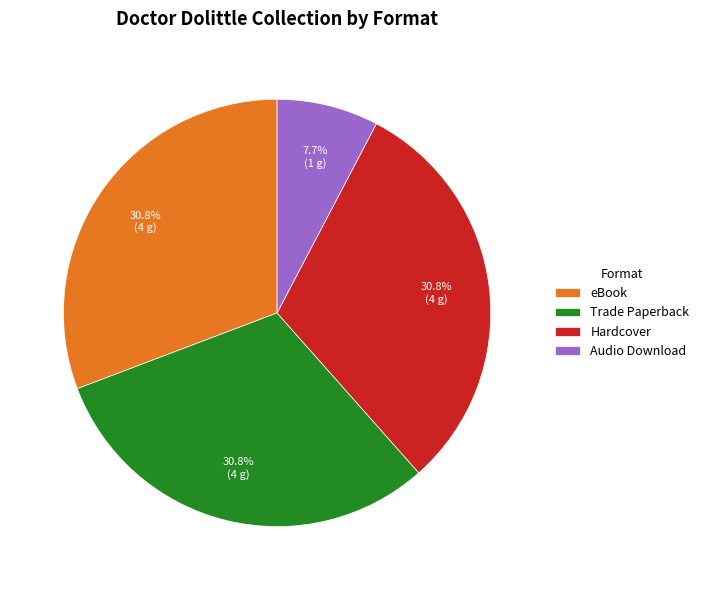

Is the sum of Trade Paperback and eBook greater than half?

Yes